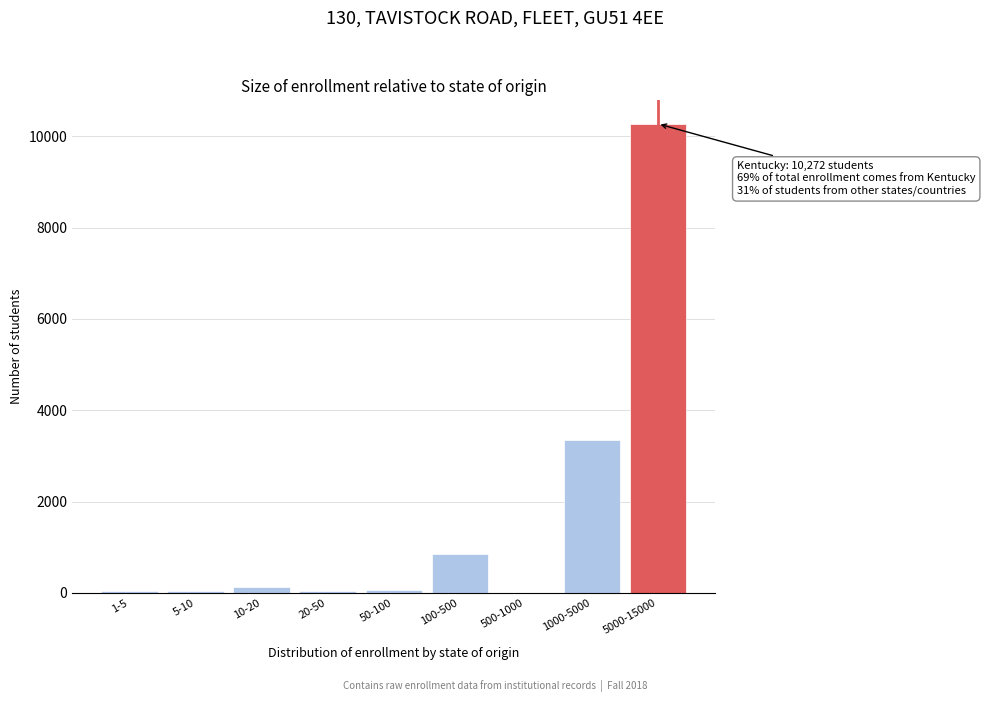

True or false: the data shows 4550 at 1000-5000.

False